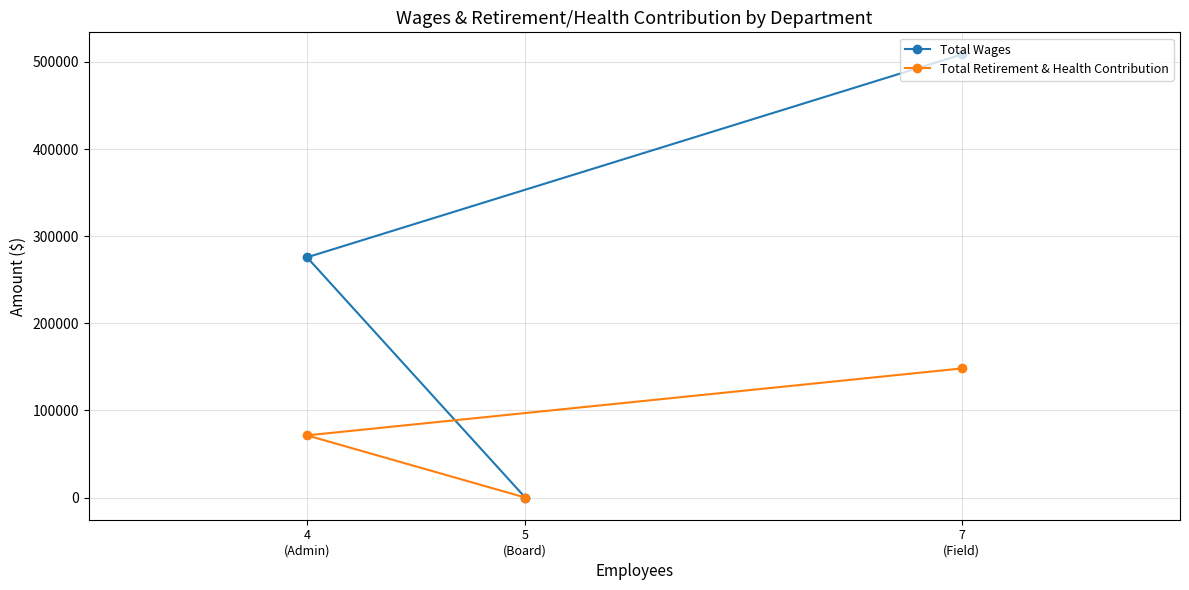

True or false: Total Retirement & Health Contribution has a value of 148211 at 7
(Field).

True